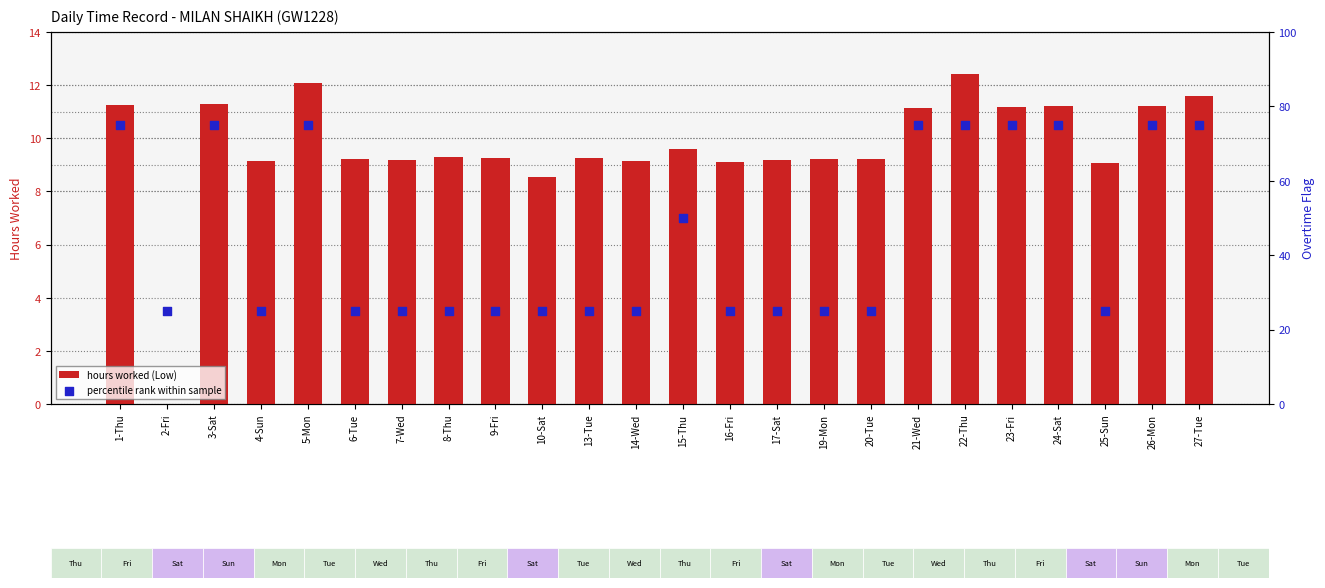

At how many categories does at least one series exceed 4?

24